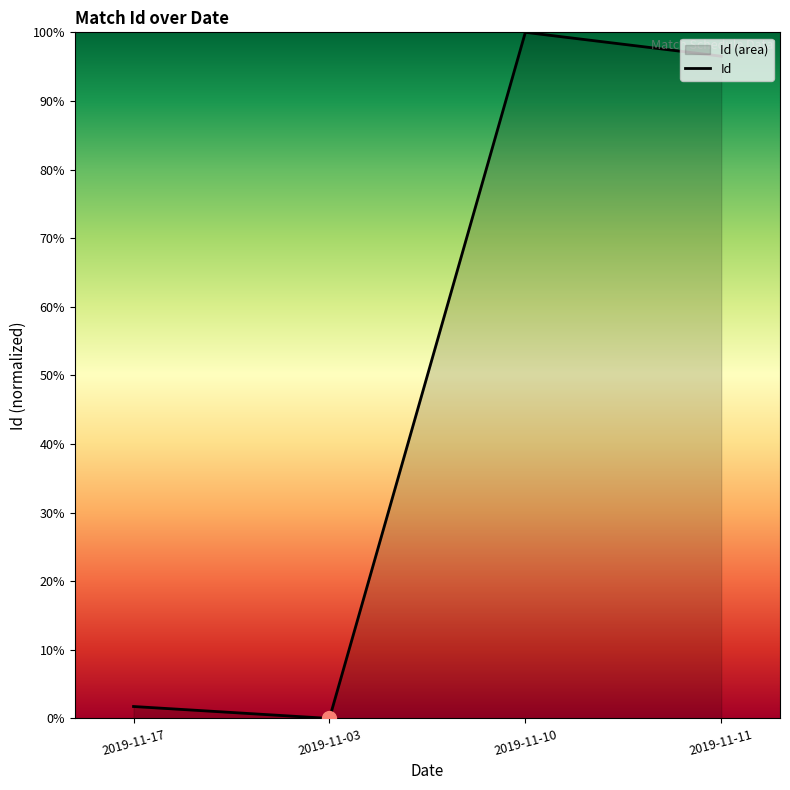

The chart shows a value of 29.6 at 2019-11-11. True or false?

False